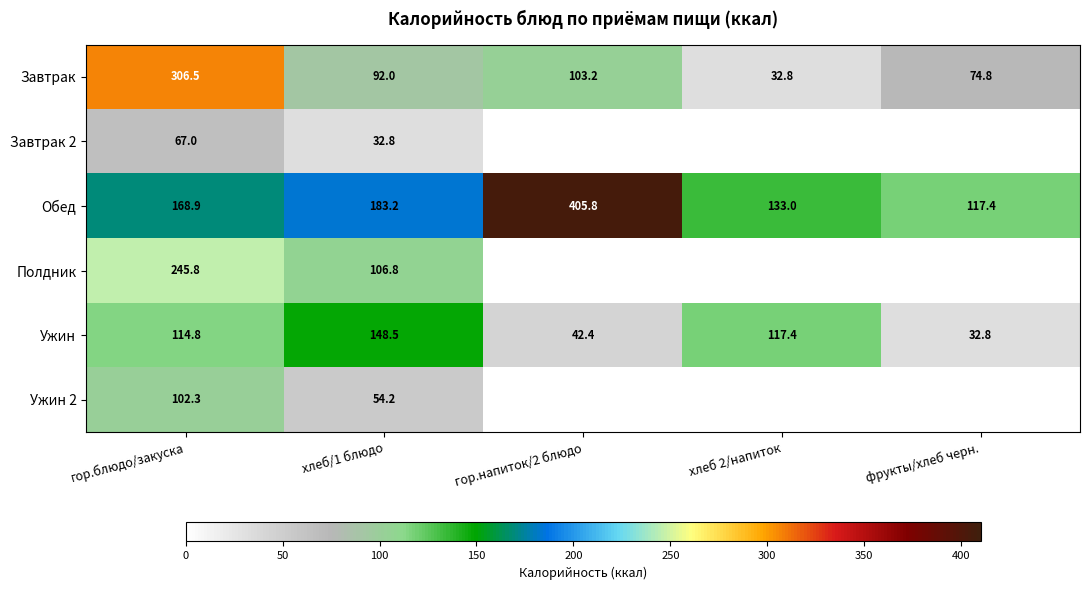

True or false: Ужин 2 has a value of 142.7 at гор.блюдо/закуска.

False